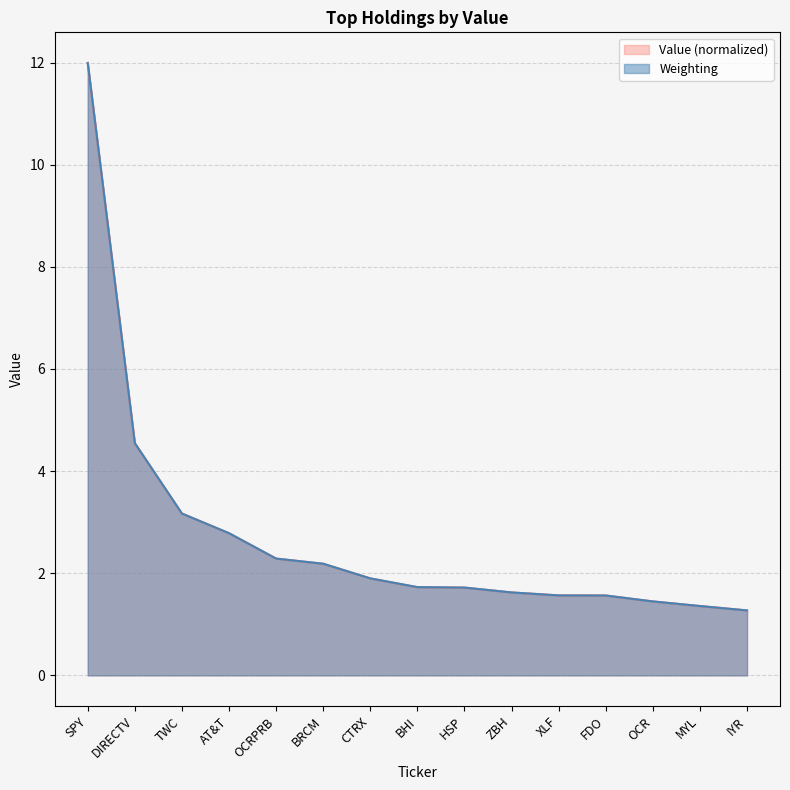

Rank the series by their maximum value, from highest to lowest.

Value, Weighting